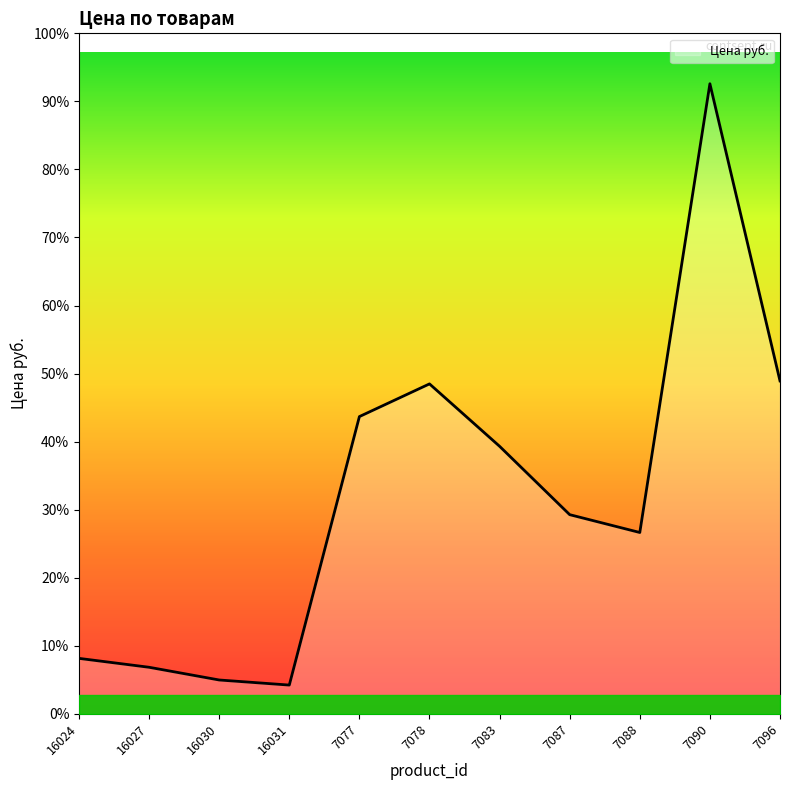

At which label is the value closest to 1813?

7078